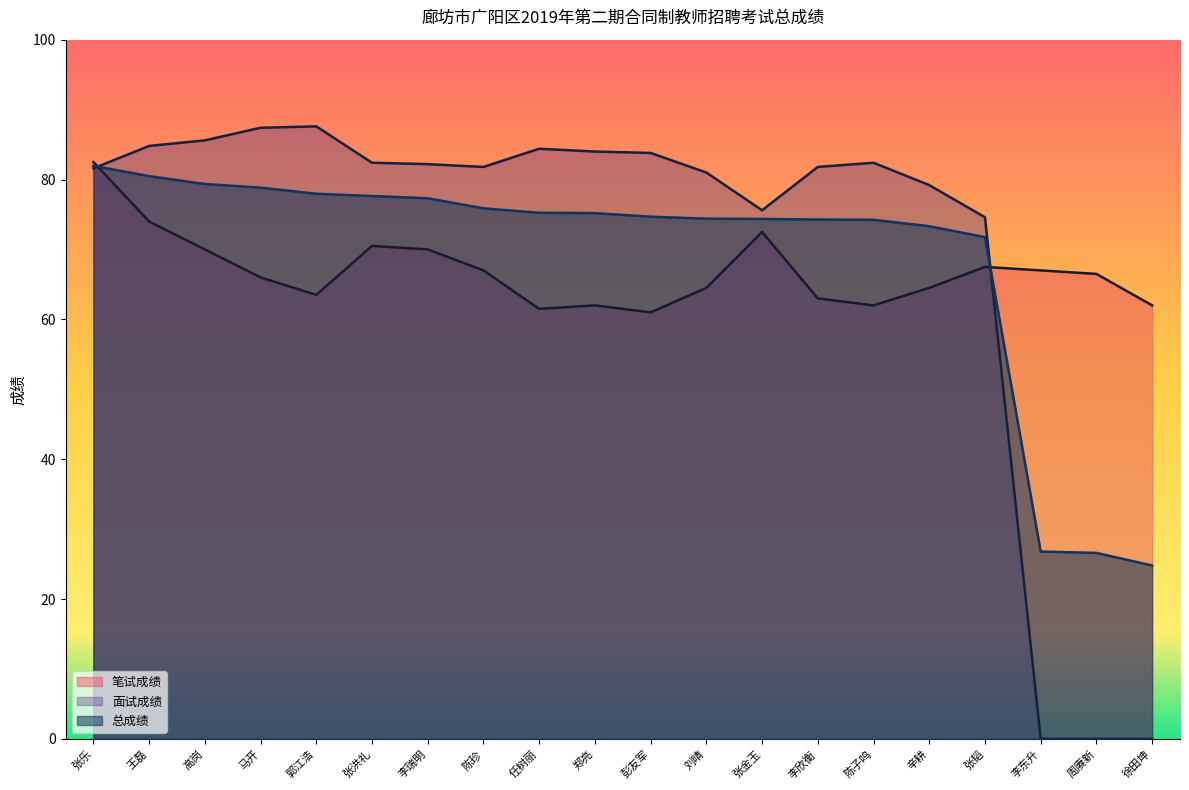

What is the label of the 1st point from the right?

徐田坤